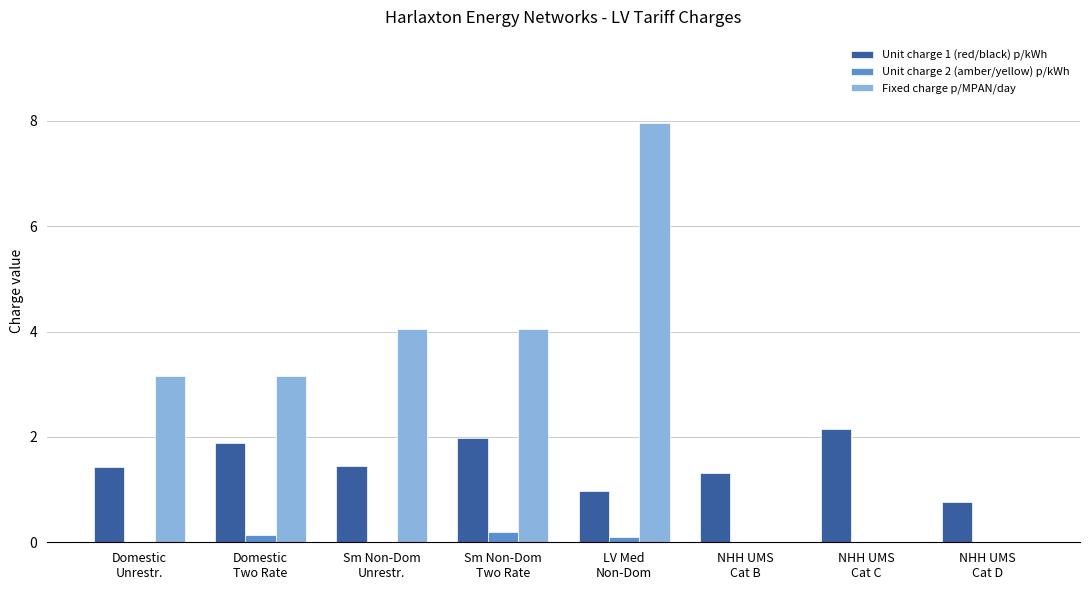

Which series has the largest total across all categories?

Fixed charge p/MPAN/day